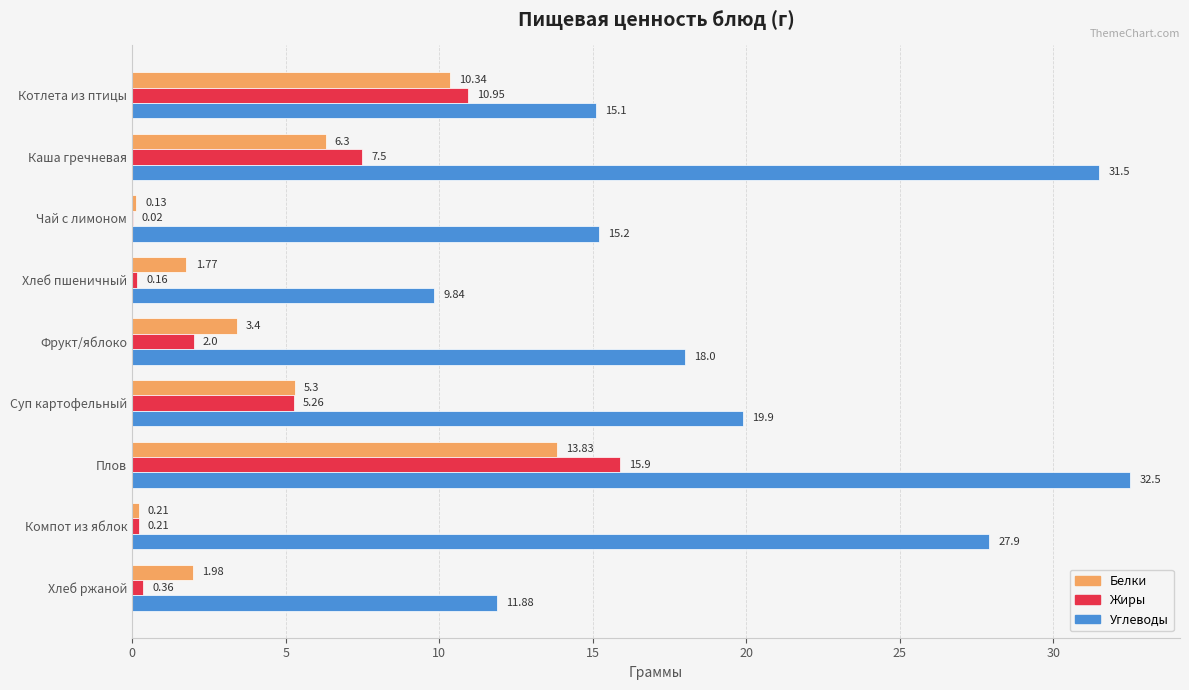

Which label corresponds to the largest value in the chart?

Плов